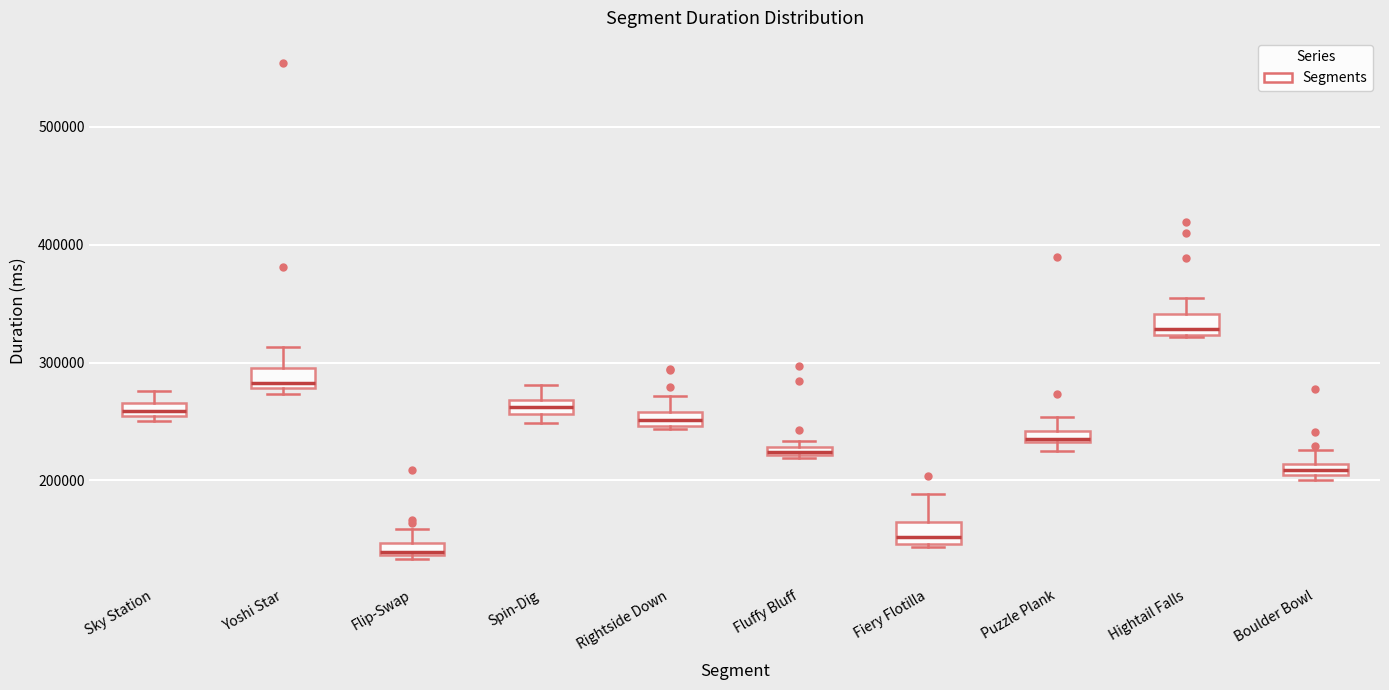

Which box has the lowest median line?

Flip-Swap